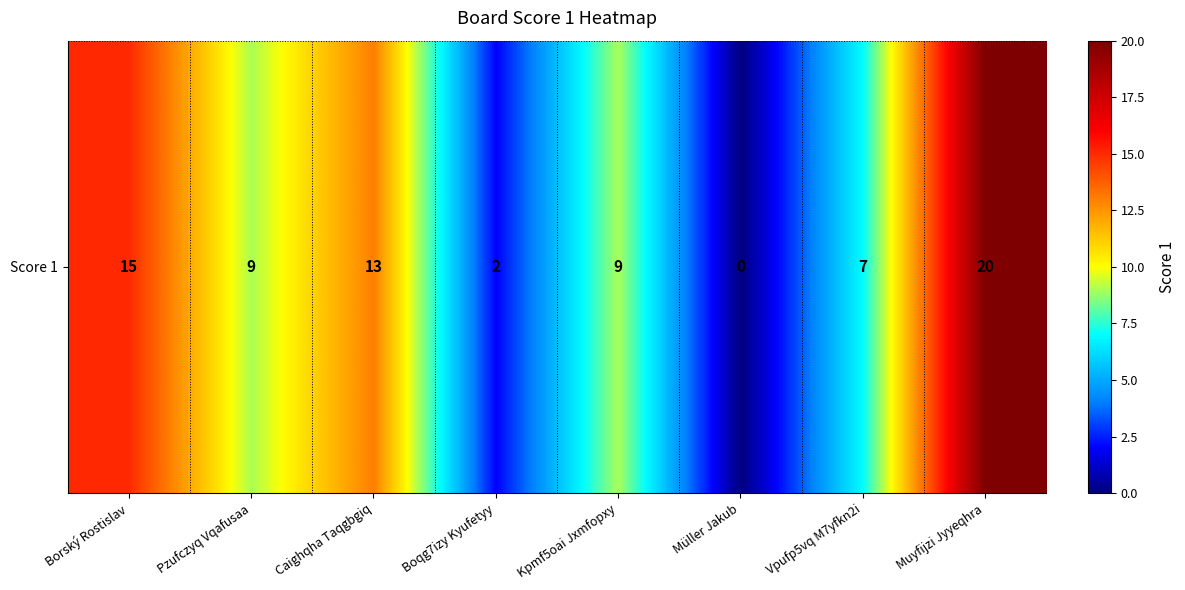

How many distinct data groups are displayed?

1